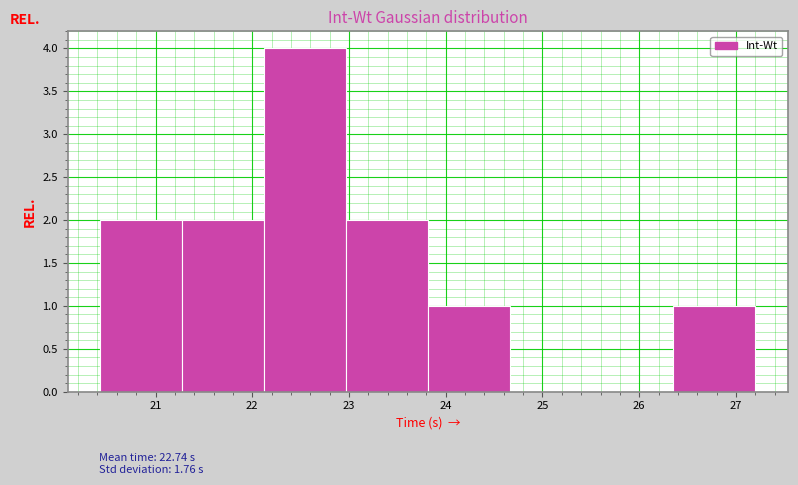

Which range on the x-axis has the tallest bar?

22.1 to 23.0